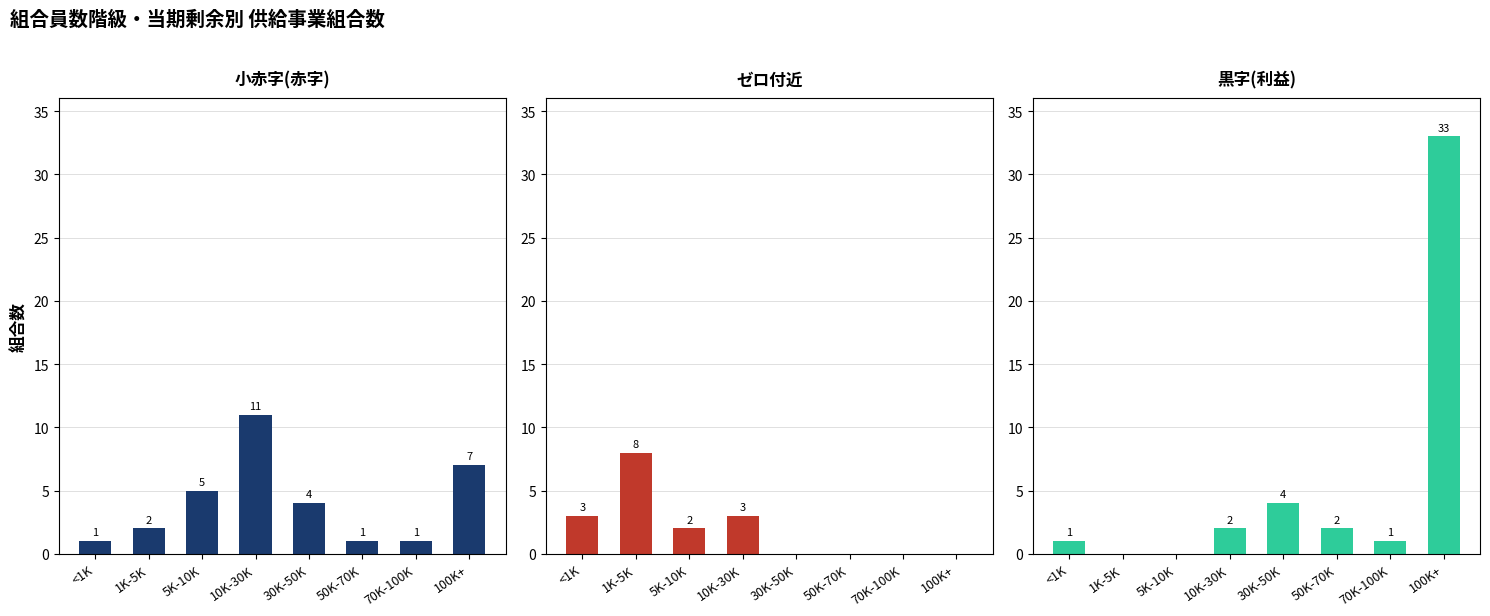

At which category is the sum across all series the highest?

100K+